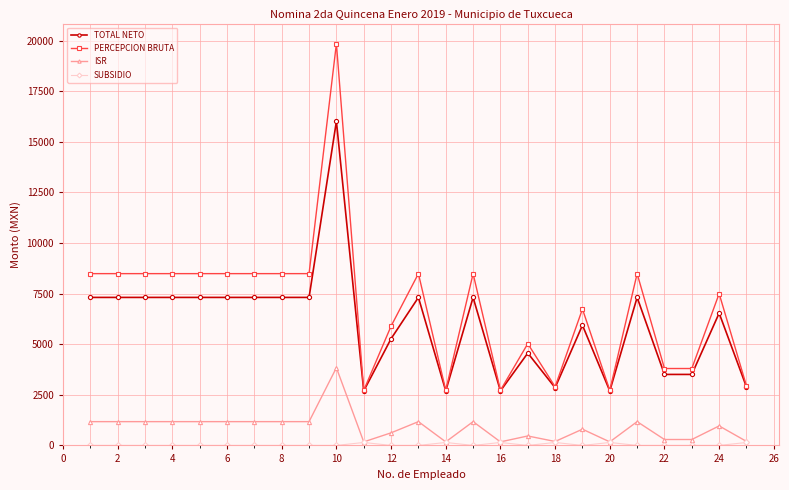

Which series has the largest total across all categories?

PERCEPCION BRUTA